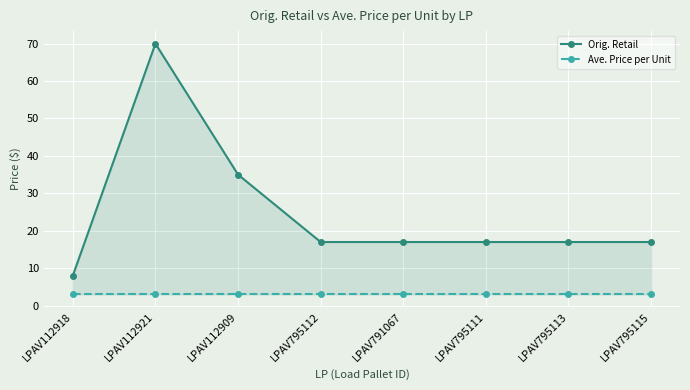

Reading left to right, what are all the values shown in this chart?

Orig. Retail: 8.0	70.0	35.0	17.0	17.0	17.0	17.0	17.0
Ave. Price per Unit: 3.0	3.0	3.0	3.0	3.0	3.0	3.0	3.0